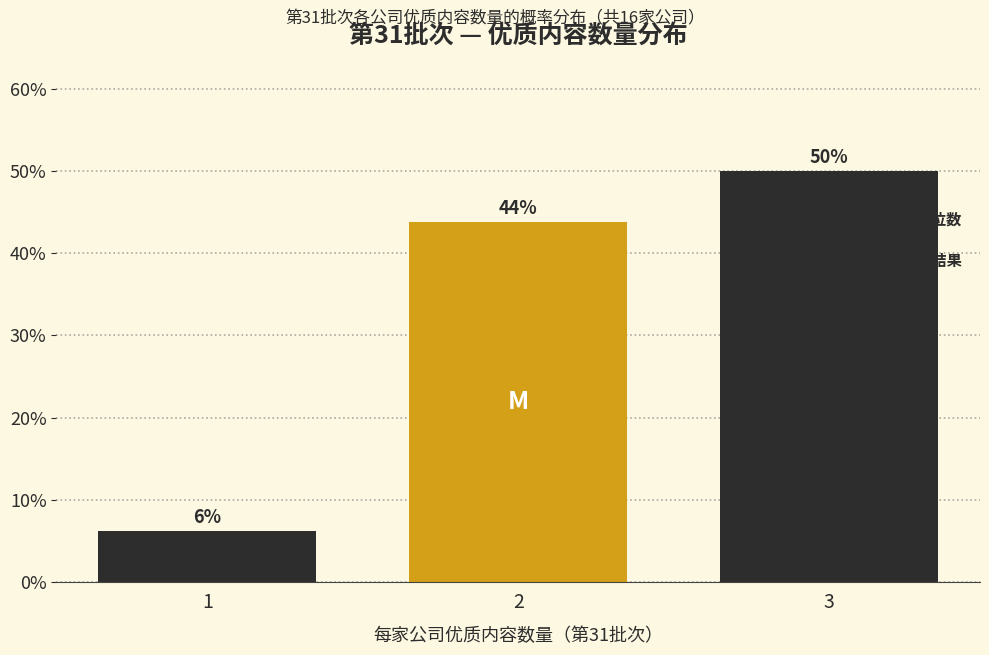

How many bars are there in total?

3